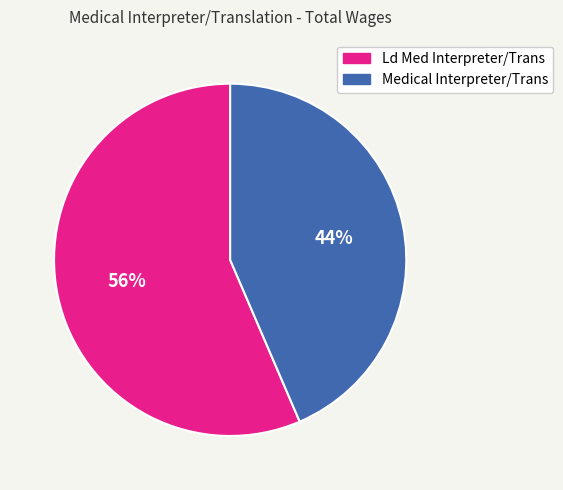

What is the ratio of the value at Ld Med Interpreter/Trans to the value at Medical Interpreter/Trans?

1.3